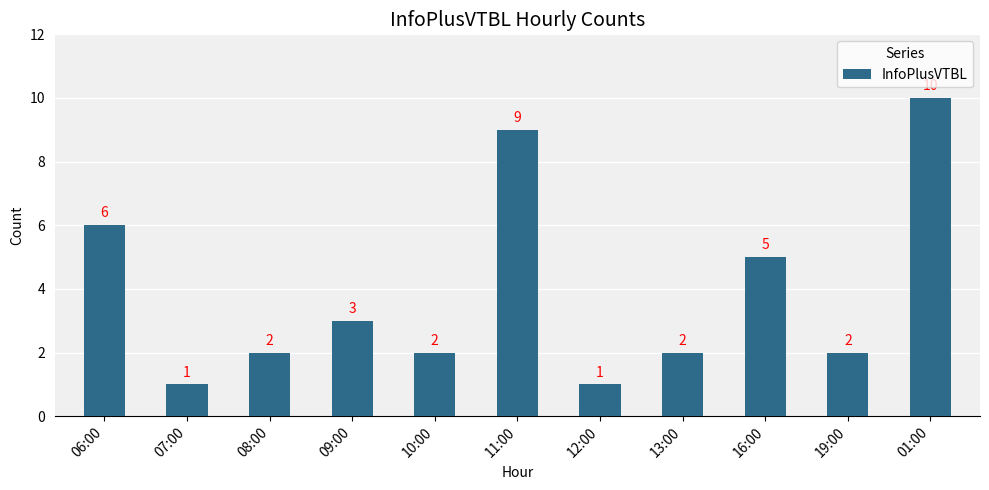

What is the difference between the maximum and second lowest values?

9